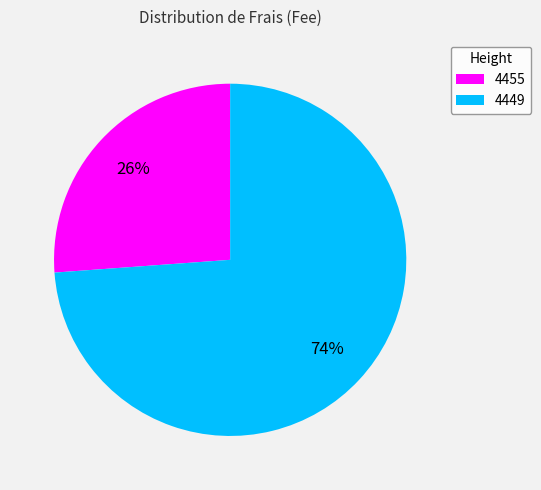

How many slices are in this pie chart?

2